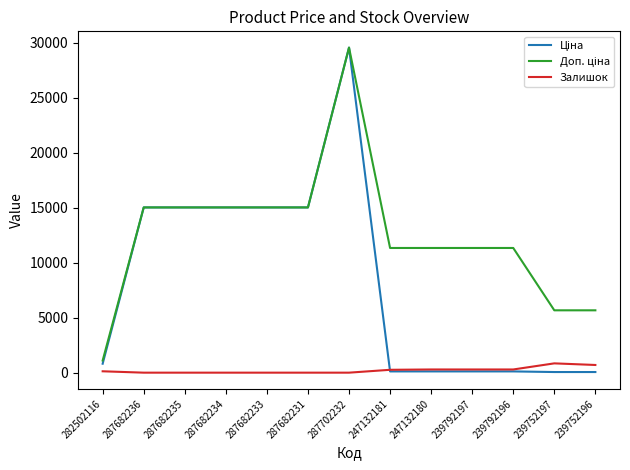

At which category does the chart reach its peak across all series?

287702232